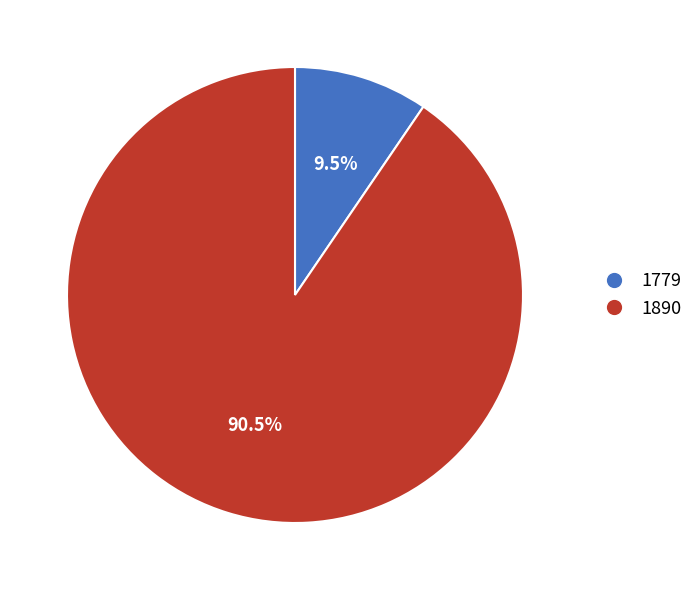

Is the sum of 1890 and 1779 greater than half?

Yes